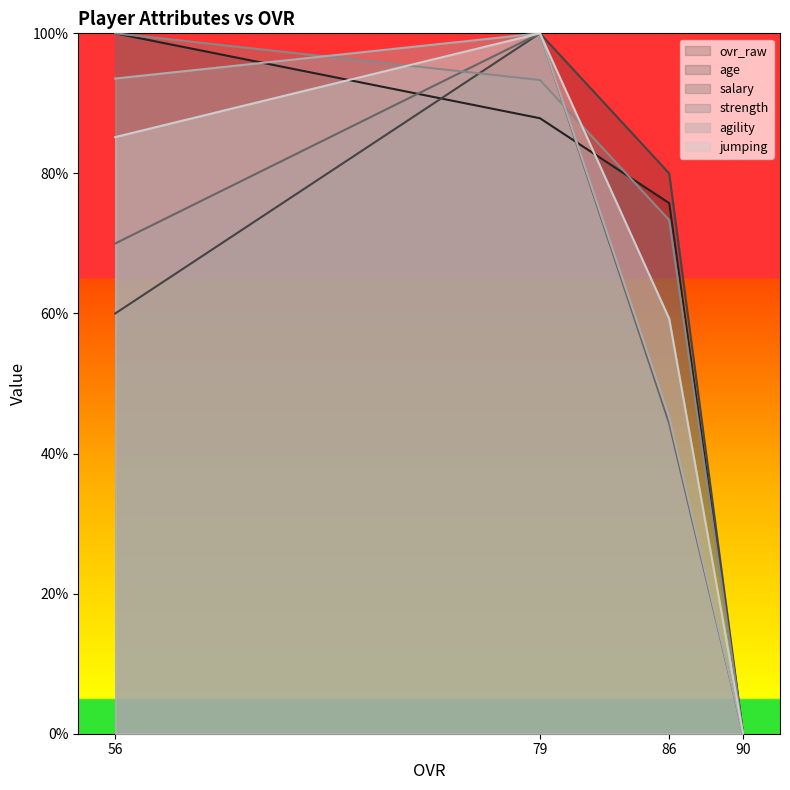

How many values in strength are above zero?

3